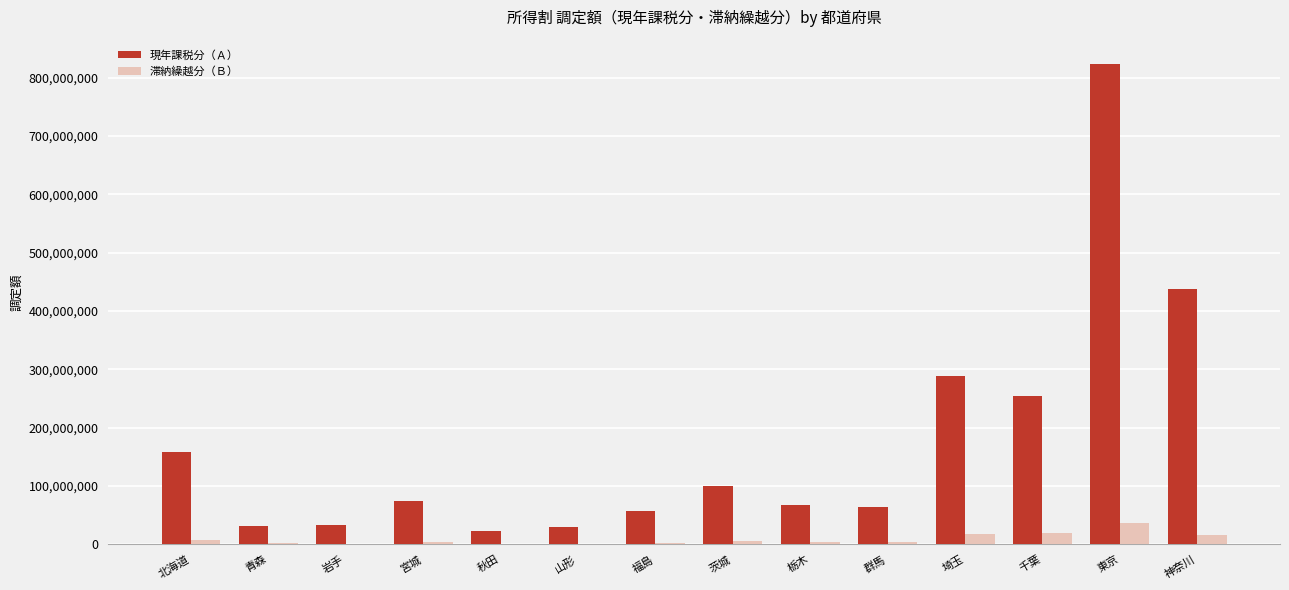

At which category does the chart reach its peak across all series?

東京